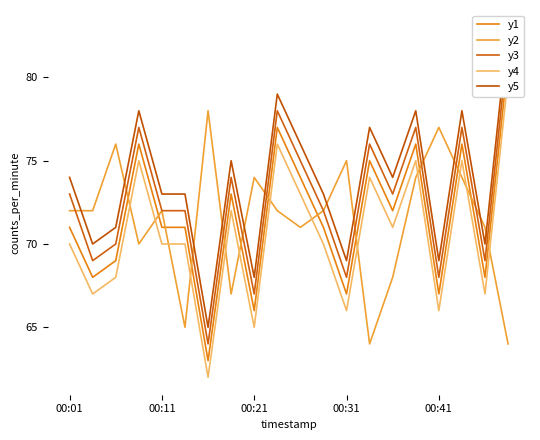

True or false: y4 and y3 cross at least once.

False